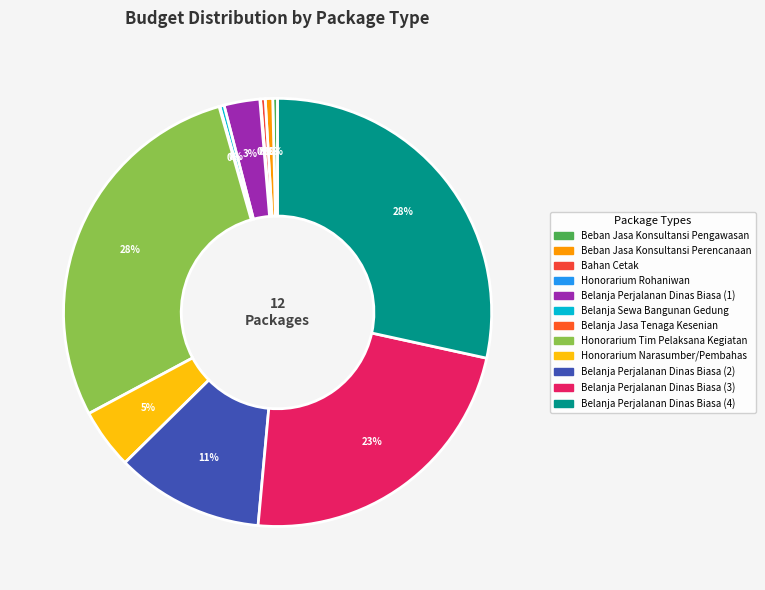

To the nearest percent, what is the average slice percentage?

8%